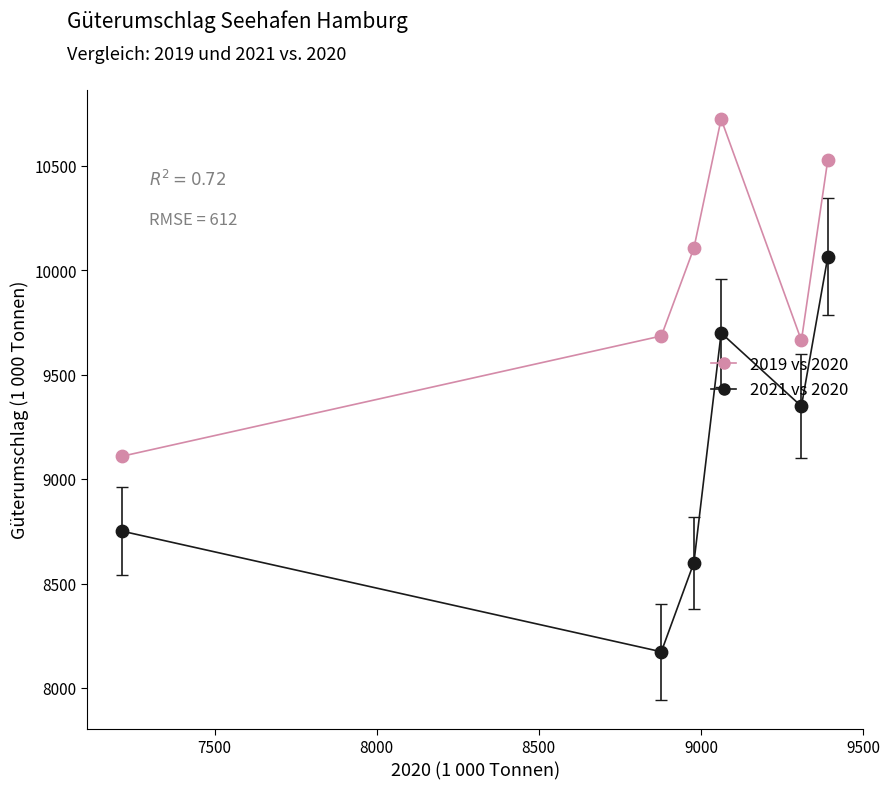

Across all data points, what is the range of Y values (max minus min)?

2552.2